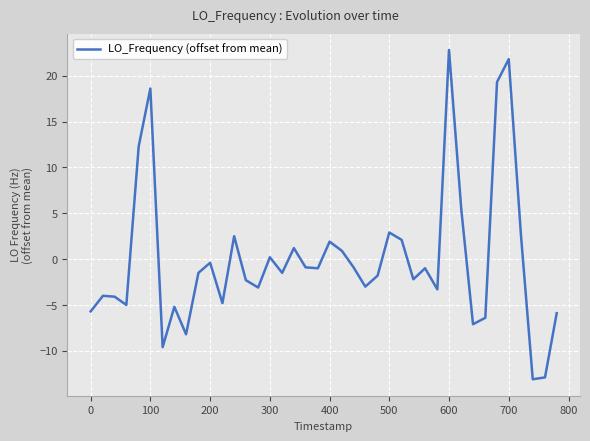

What is the difference between the maximum and minimum values?

35.9